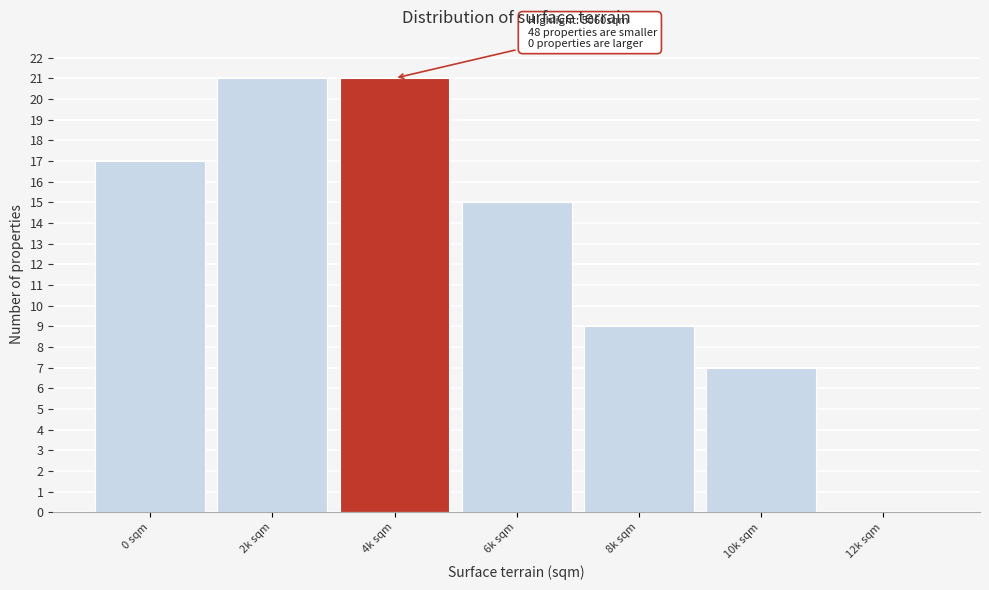

Reading right to left, what are all the values shown in this chart?

12k sqm=0	10k sqm=7	8k sqm=9	6k sqm=15	4k sqm=21	2k sqm=21	0 sqm=17